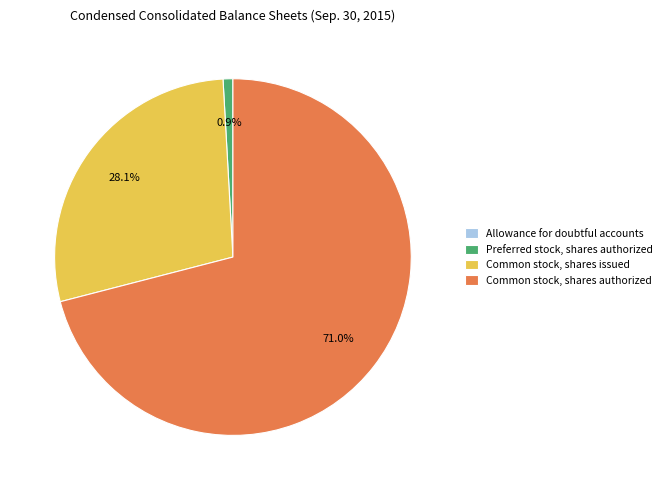

Is there any slice that represents more than half of the pie?

Yes